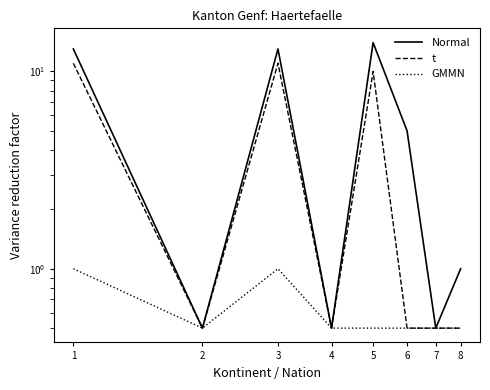

List the series in order of their overall mean, highest first.

Normal, t, GMMN